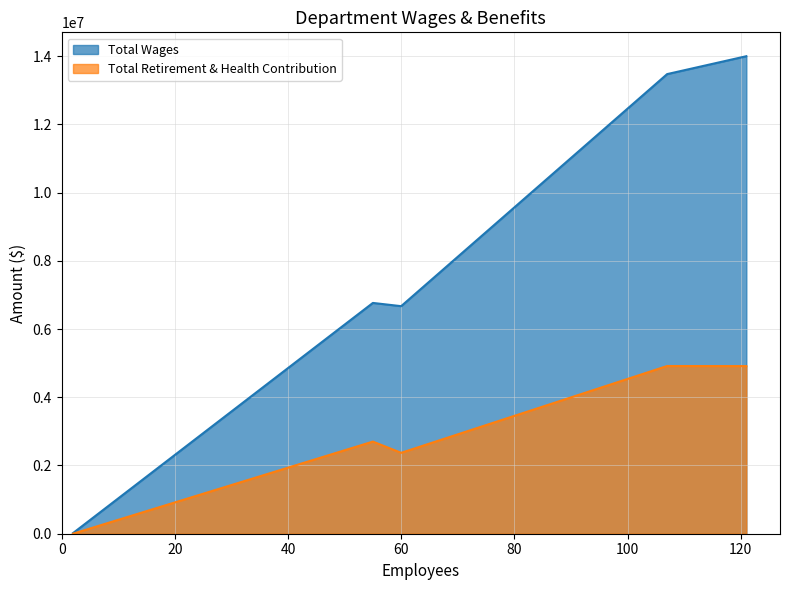

True or false: Total Wages and Total Retirement & Health Contribution intersect in this chart.

False